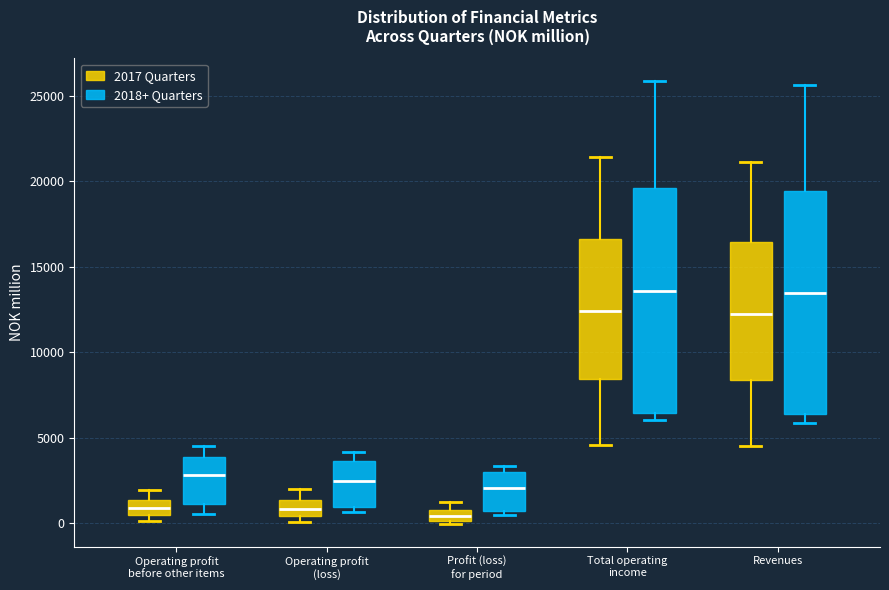

Where does the median line of the box for Operating profit (loss) (2018+ Quarters) sit on the y-axis? The values are not printed on the chart, so give them approximately, as read against the axis.

2500